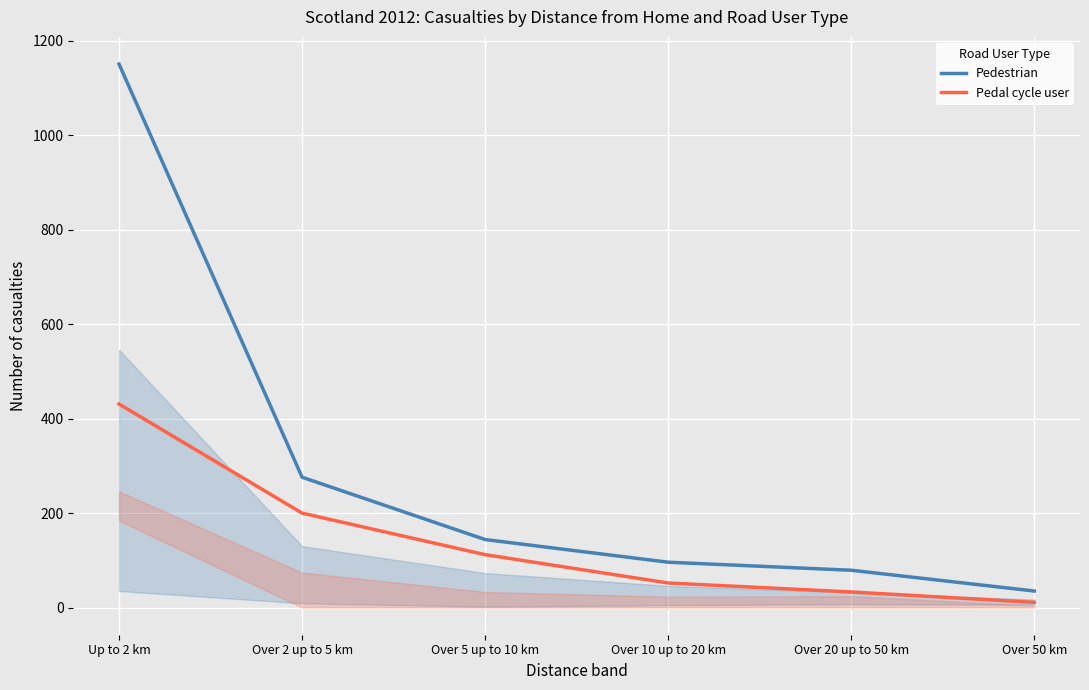

Rank the categories by Pedestrian value from lowest to highest.

Over 50 km, Over 20 up to 50 km, Over 10 up to 20 km, Over 5 up to 10 km, Over 2 up to 5 km, Up to 2 km